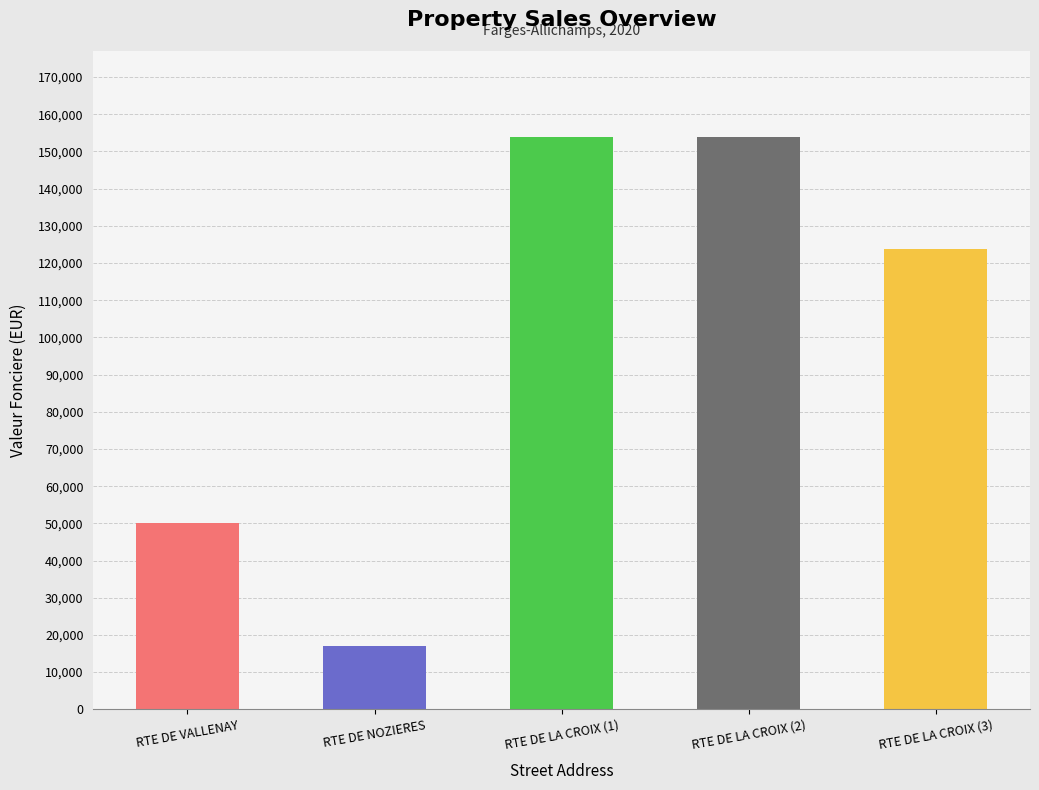

Which category has the lowest value across all series?

RTE DE NOZIERES